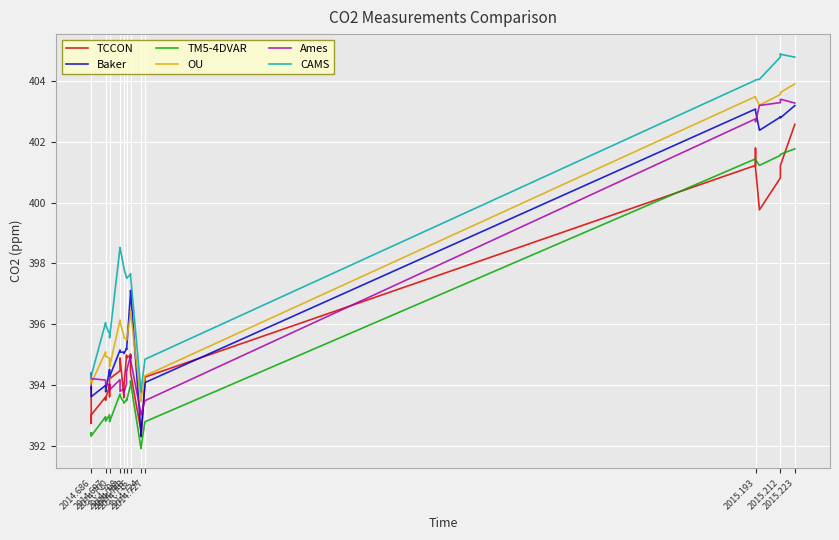

What is the difference between the maximum and minimum values in the TCCON series?

10.3